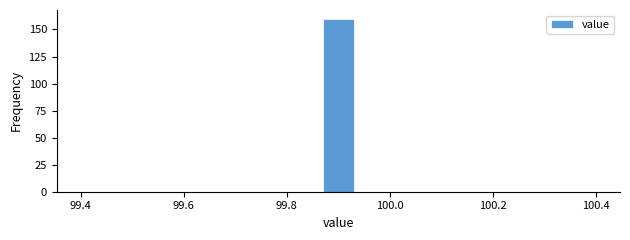

Read against the x-axis, roughly where is the centre of the tallest bar?

99.90